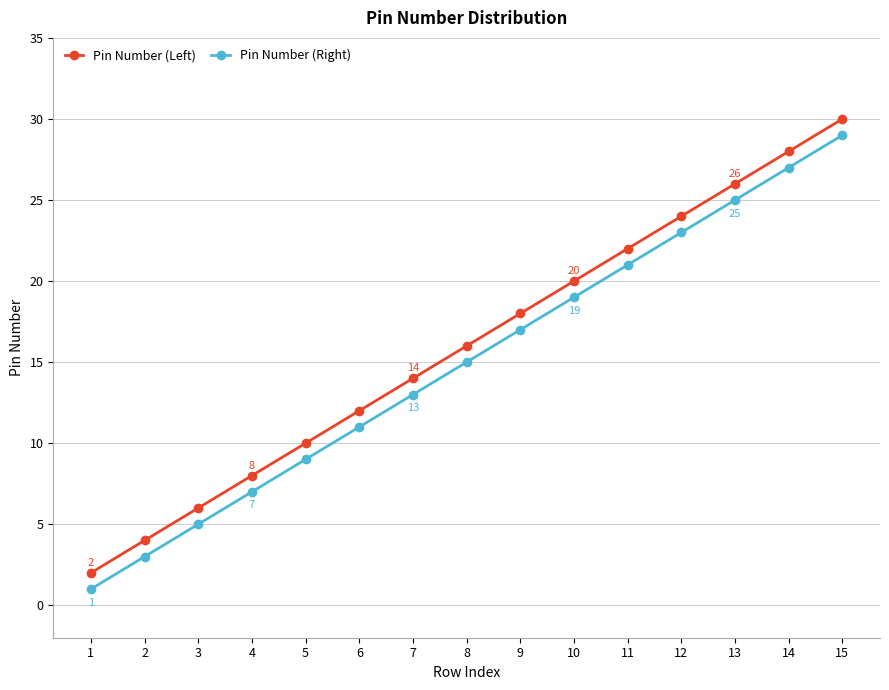

List the labels in order of Pin Number (Right) value, smallest first.

1, 2, 3, 4, 5, 6, 7, 8, 9, 10, 11, 12, 13, 14, 15